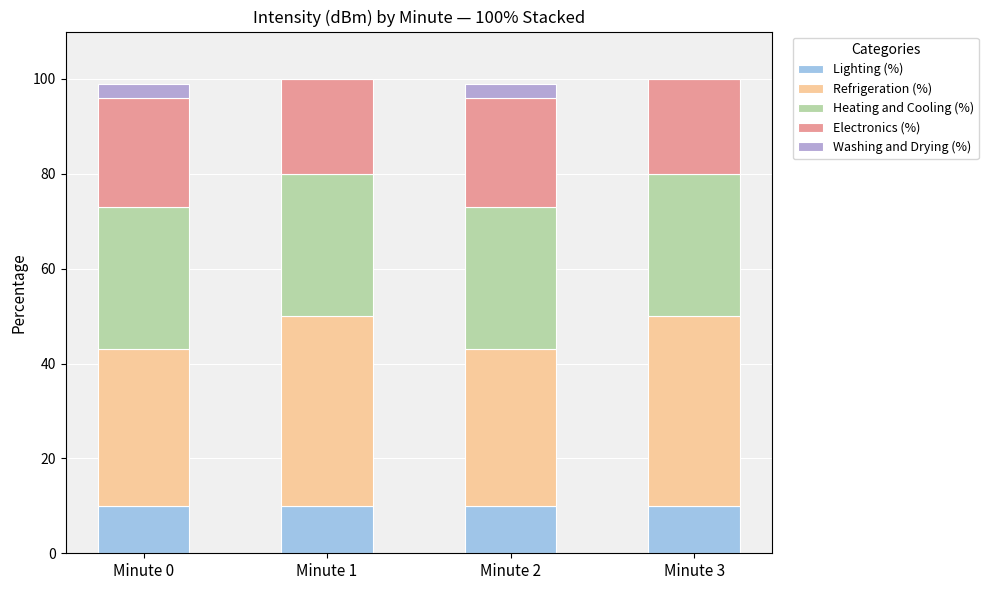

Reading left to right, what are the values for Lighting (%)?

Minute 0=10	Minute 1=10	Minute 2=10	Minute 3=10